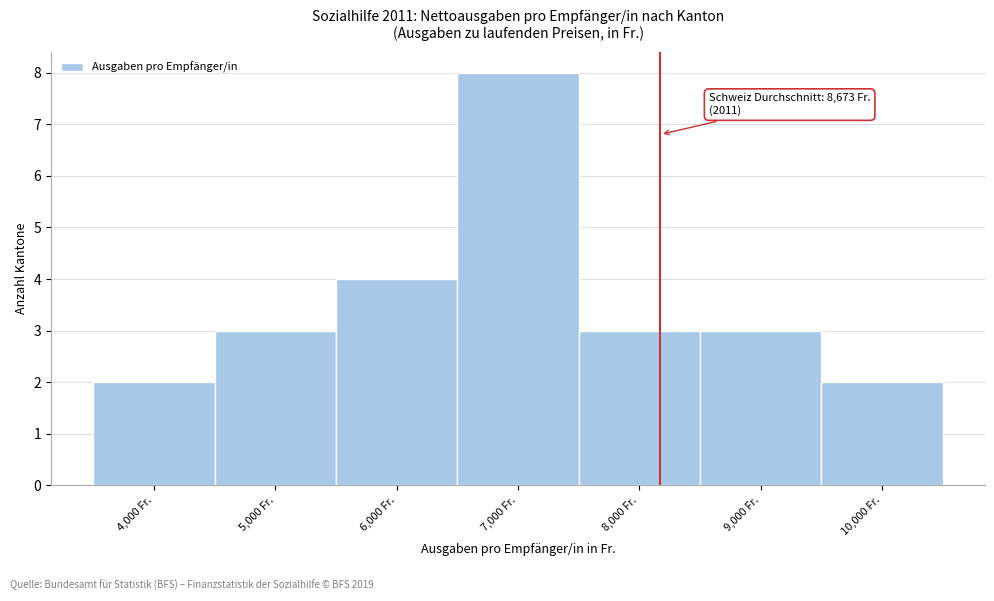

Reading right to left, extract all data points from this chart.

10,000 Fr.=2	9,000 Fr.=3	8,000 Fr.=3	7,000 Fr.=8	6,000 Fr.=4	5,000 Fr.=3	4,000 Fr.=2